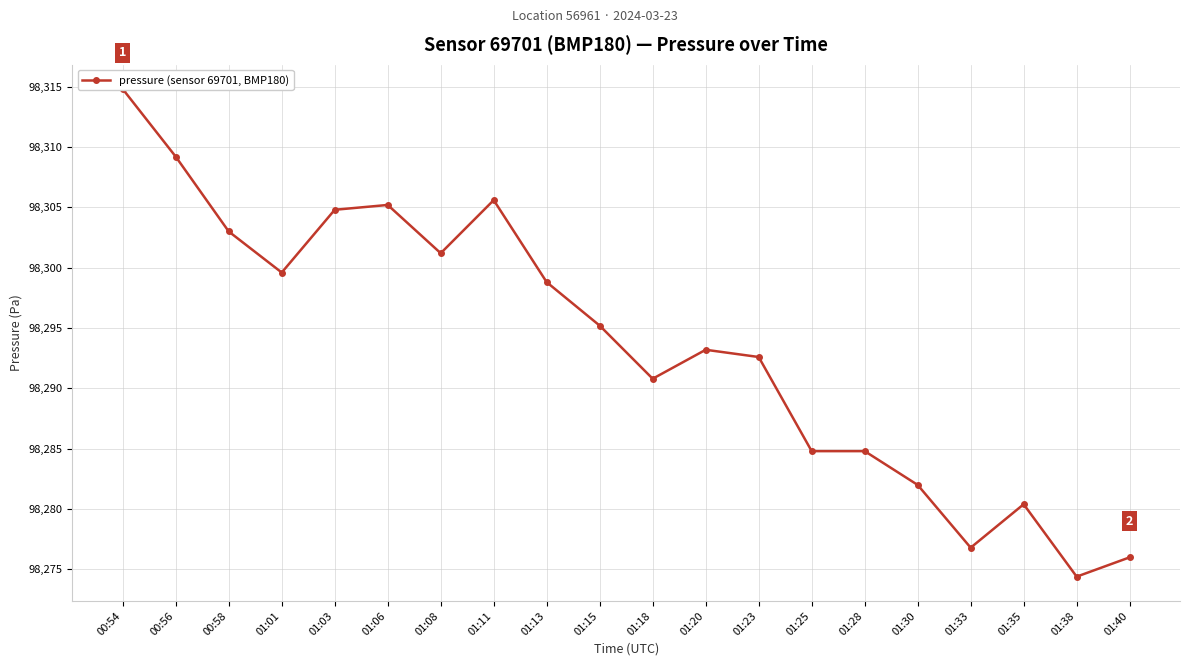

The chart shows a value of 139099.0 at 00:56. True or false?

False